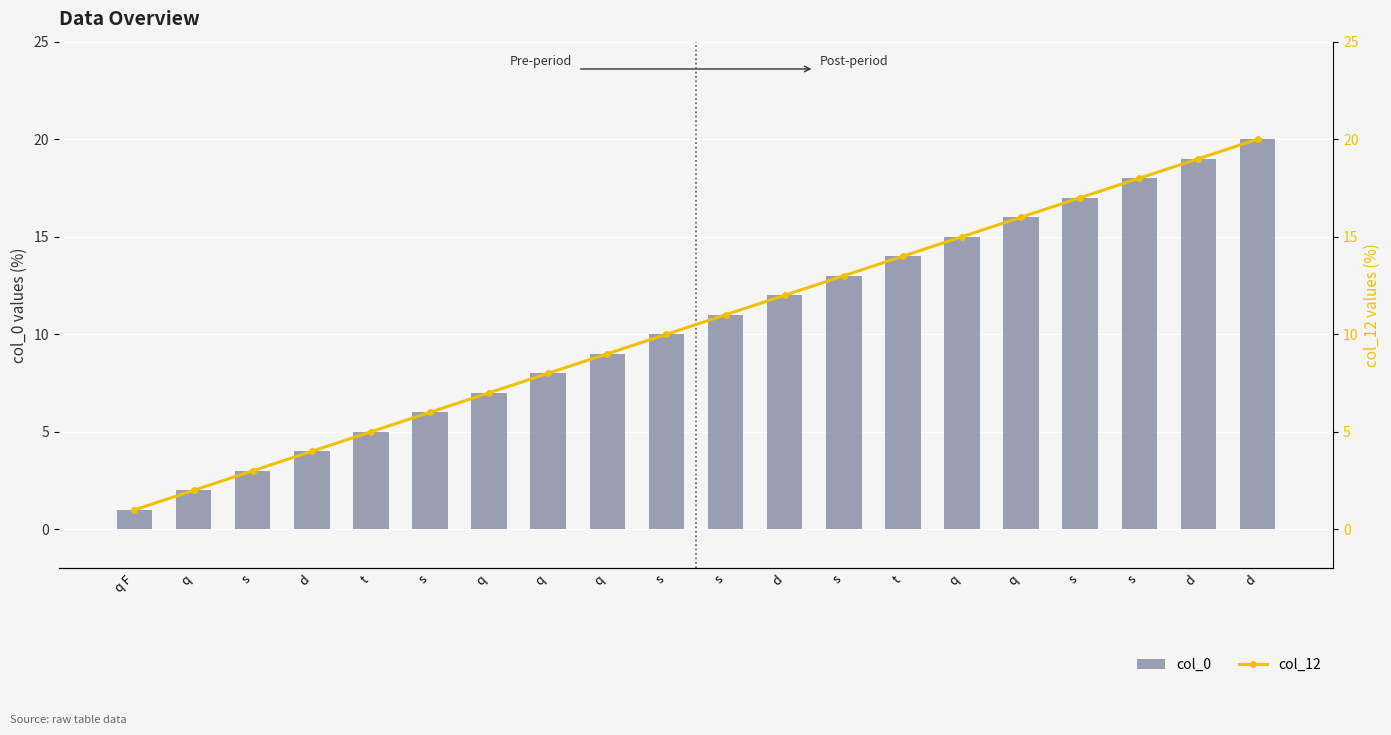

Reading left to right, extract all data points from this chart.

col_0: q F=1	q=2	s=3	d=4	t=5	s=6	q=7	q=8	q=9	s=10	s=11	d=12	s=13	t=14	q=15	q=16	s=17	s=18	d=19	d=20
col_12: q F=1	q=2	s=3	d=4	t=5	s=6	q=7	q=8	q=9	s=10	s=11	d=12	s=13	t=14	q=15	q=16	s=17	s=18	d=19	d=20